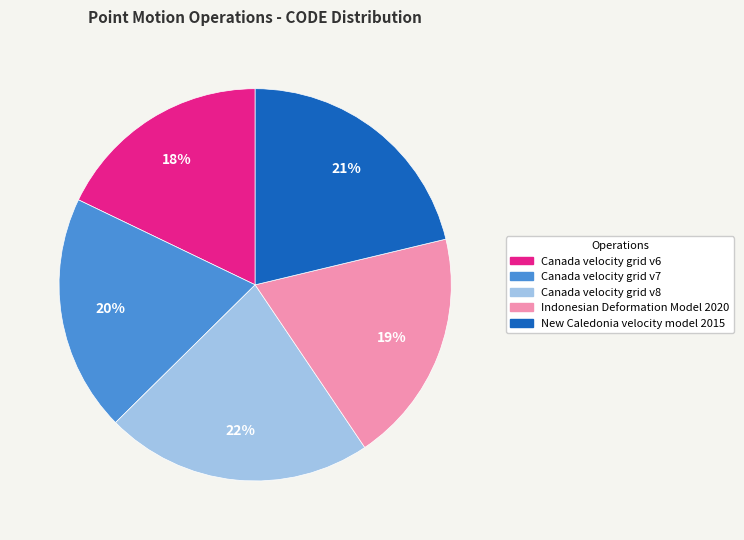

Is there a majority slice in this chart?

No